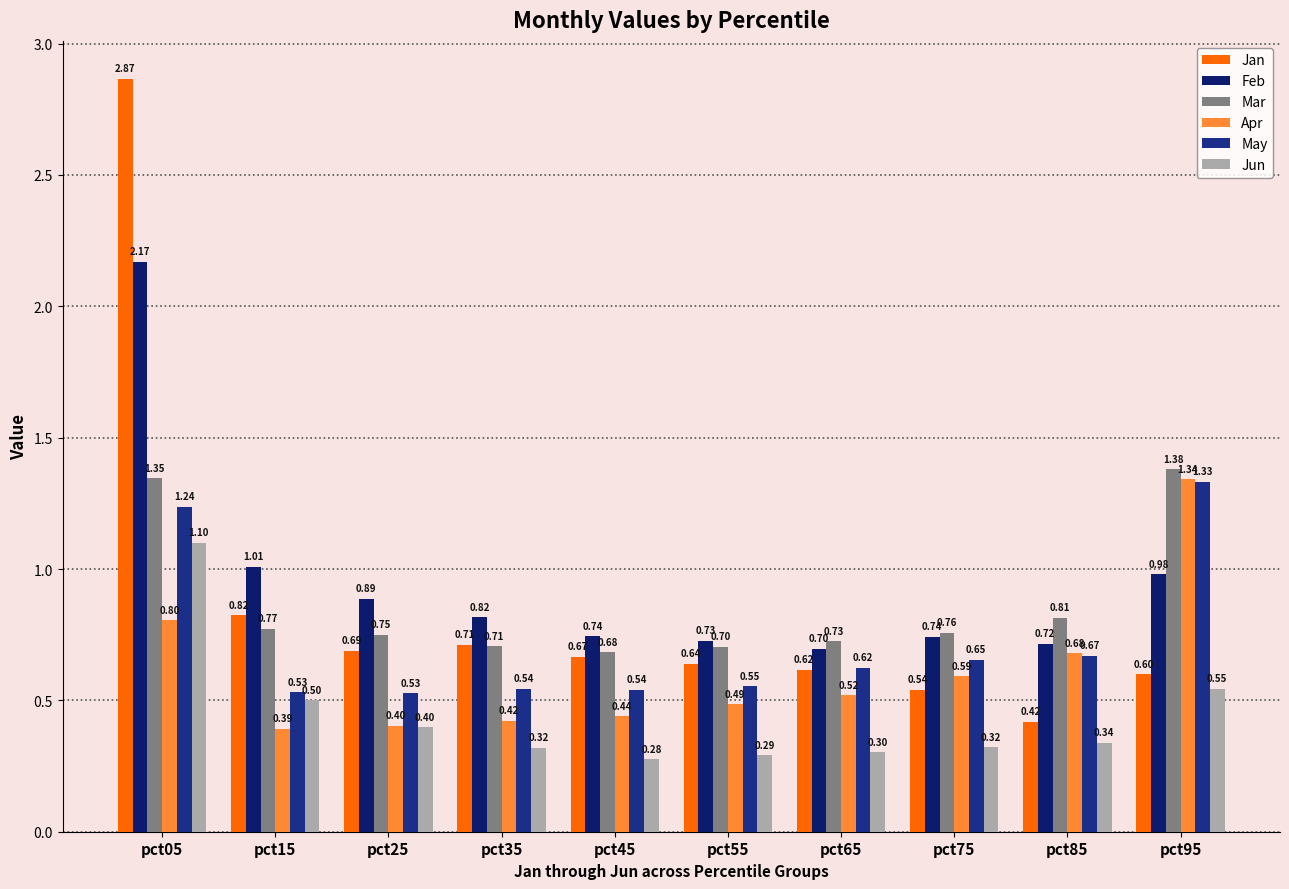

What is the average value of the Apr series?

0.6